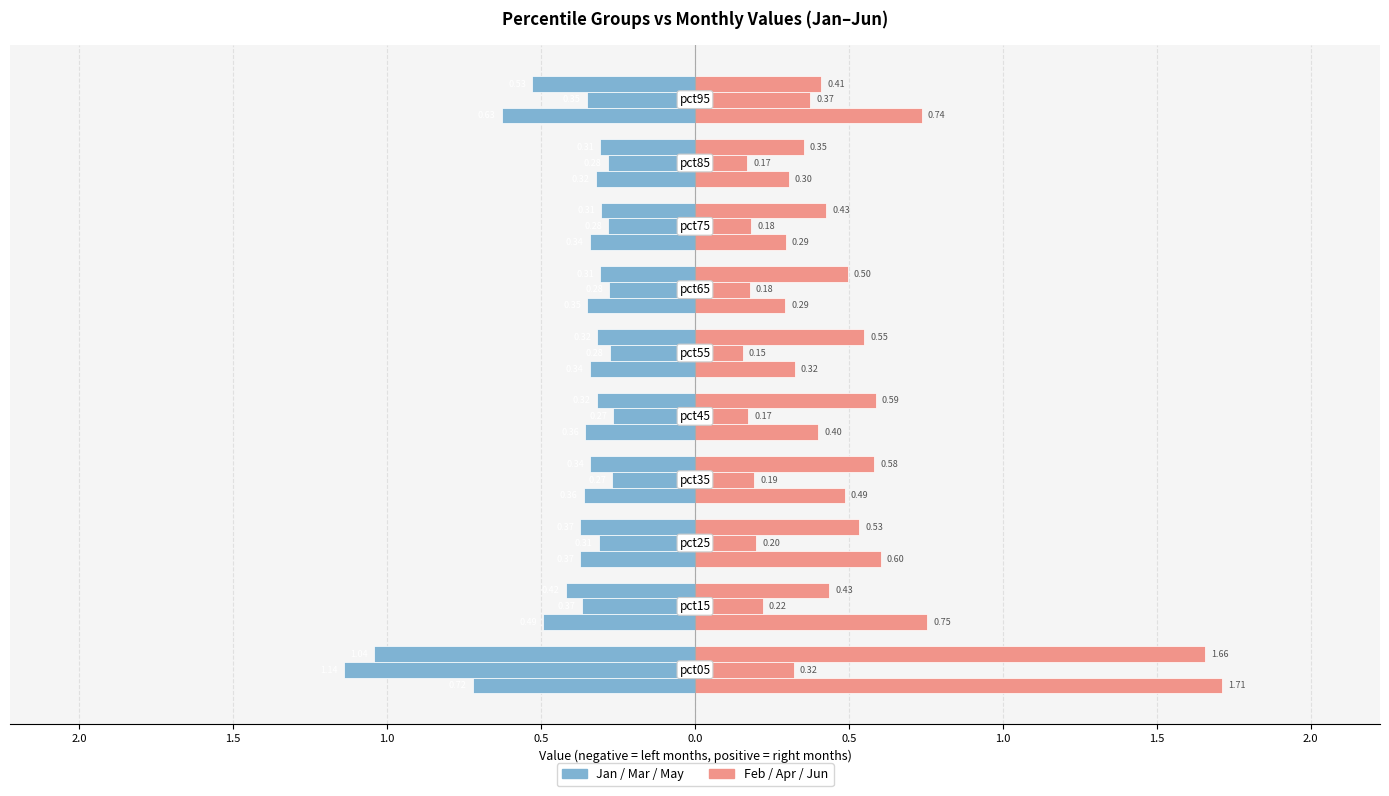

How many categories are shown in the chart?

10